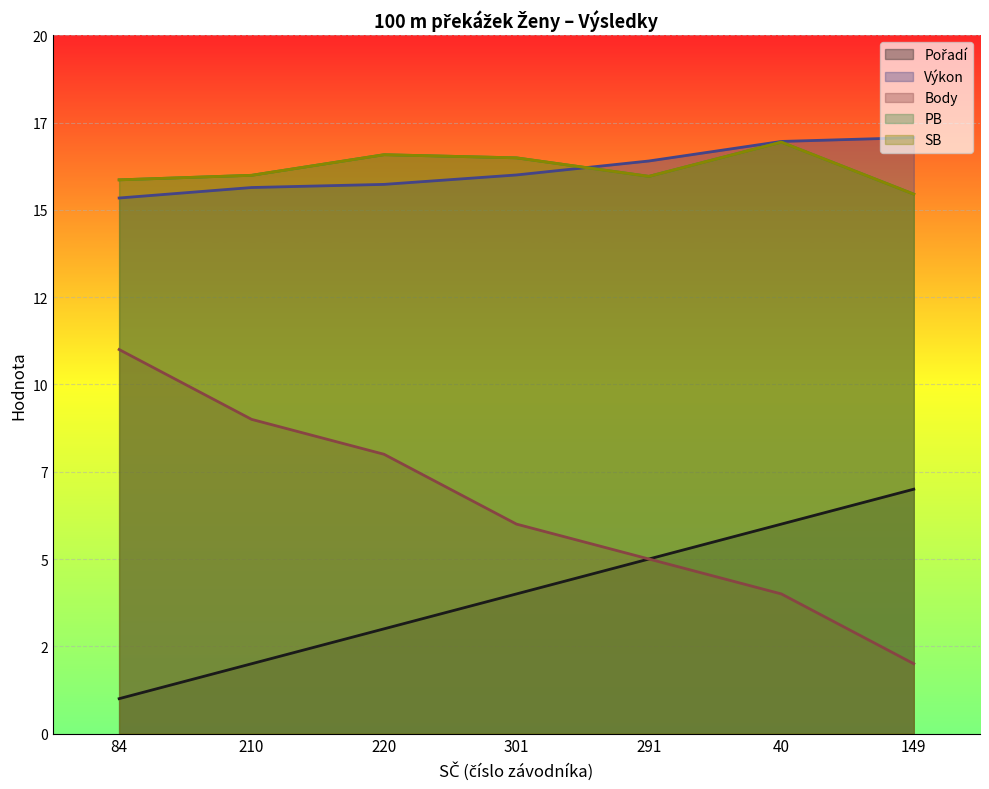

What is the sum of all Body values?

45.0